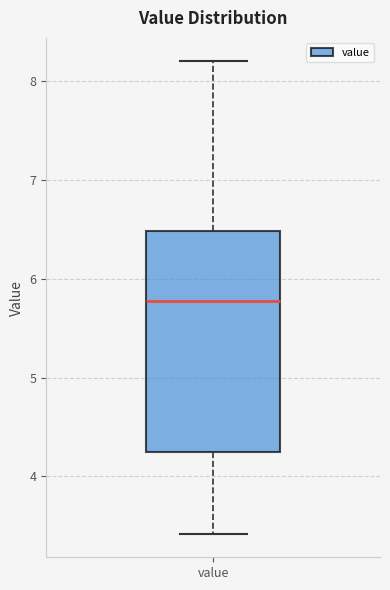

Read this box plot against the y-axis: the position of the median line, the range covered by the box, and the ends of both whiskers. The values are not printed on the chart, so give them approximately, as read against the axis.

median 5.8, box 4.3 to 6.5, whiskers 3.4 to 8.2